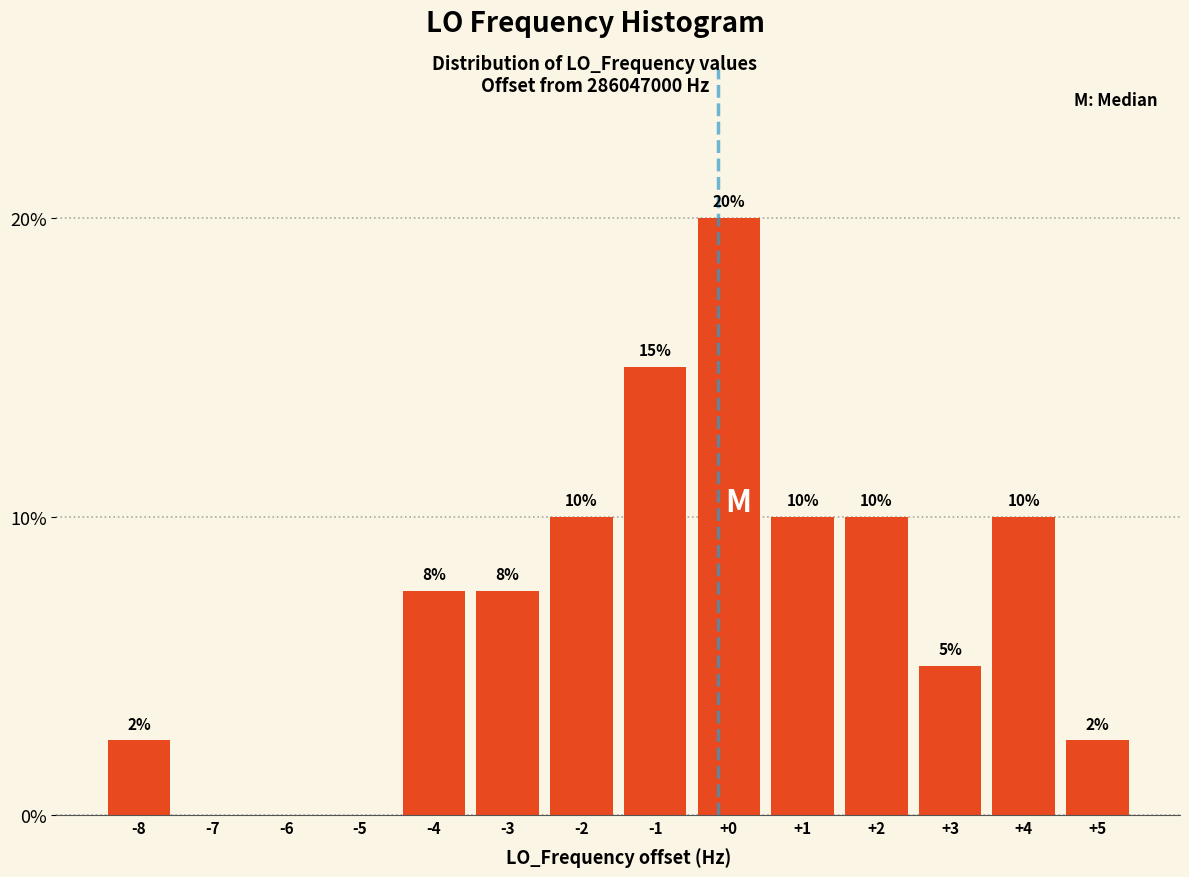

Is it true that the value at -8 is 1.2?

False